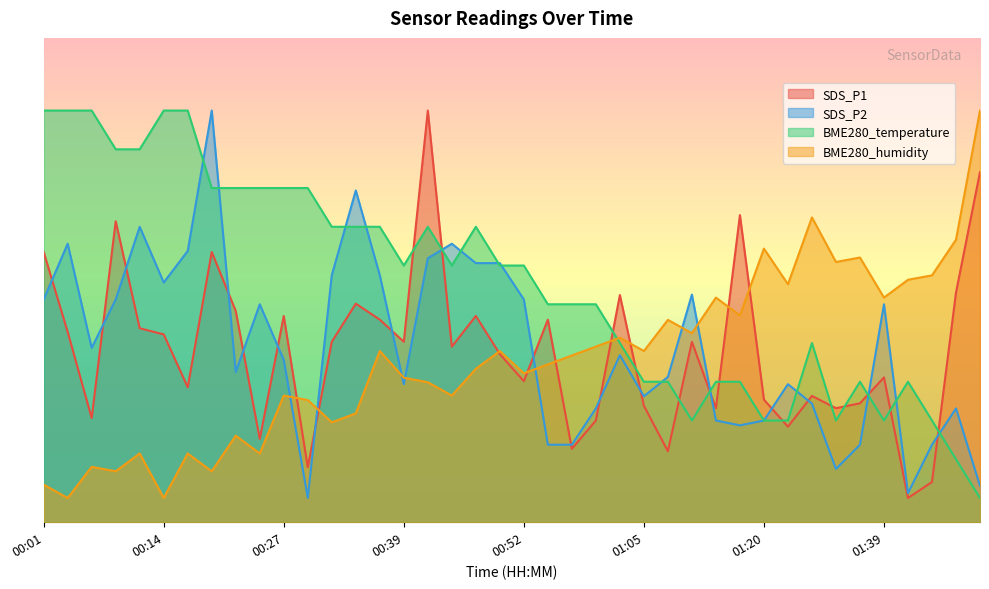

The BME280_temperature series shows 53.0 at 00:50. True or false?

True